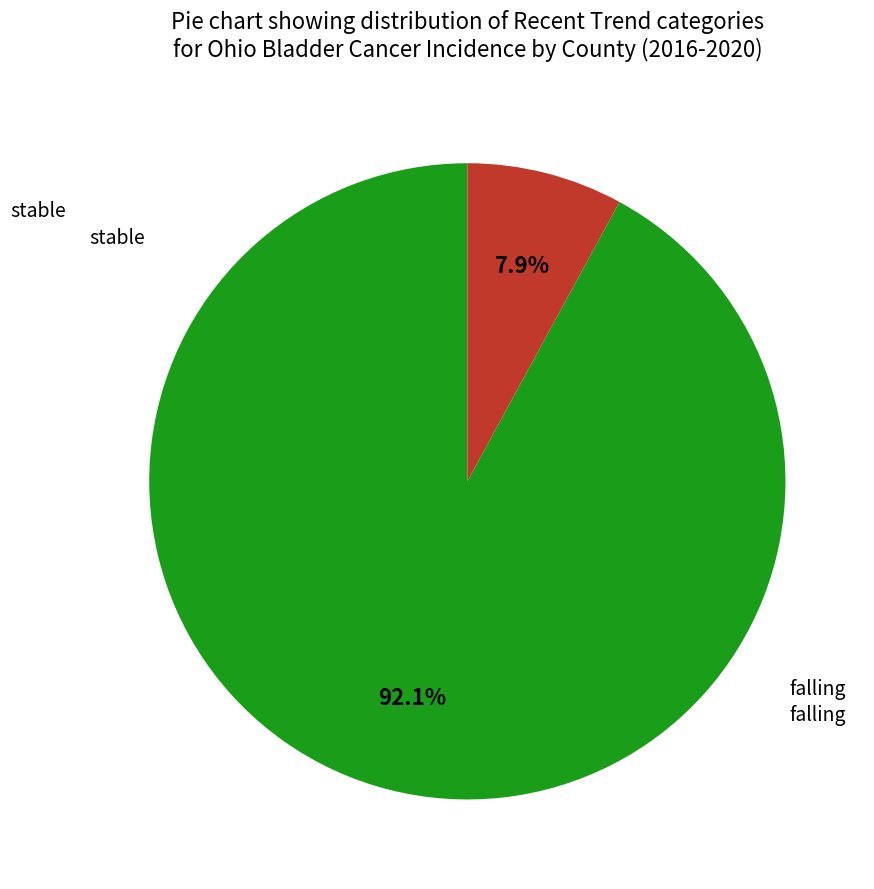

Is there any slice that represents more than half of the pie?

Yes